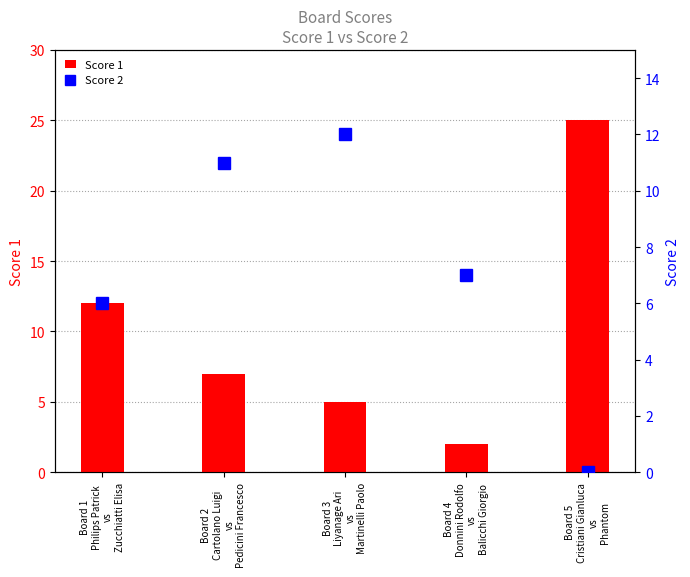

Reading left to right, transcribe all the data shown in this chart.

Score 1: 12	7	5	2	25
Score 2: 6	11	12	7	0